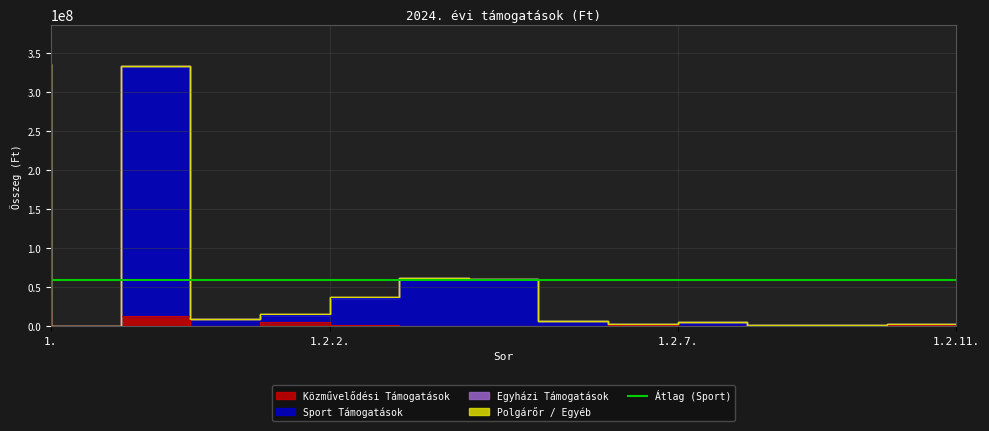

True or false: Közművelődési Támogatások and Sport Támogatások cross at least once.

False